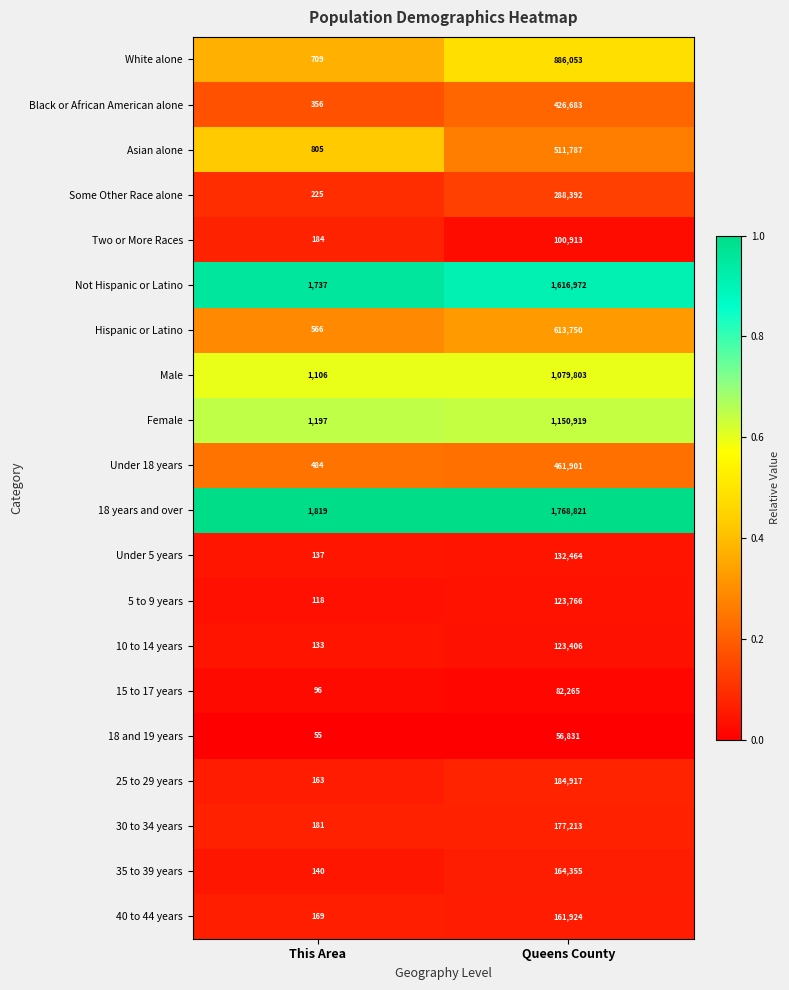

Where is Under 18 years nearest to the value 231192?

This Area